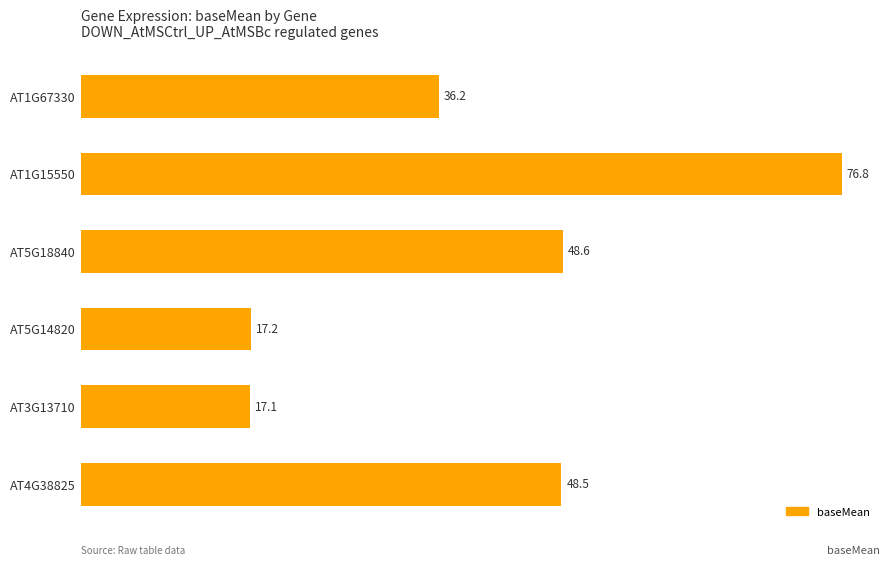

What value does the data have at AT5G18840?

48.6